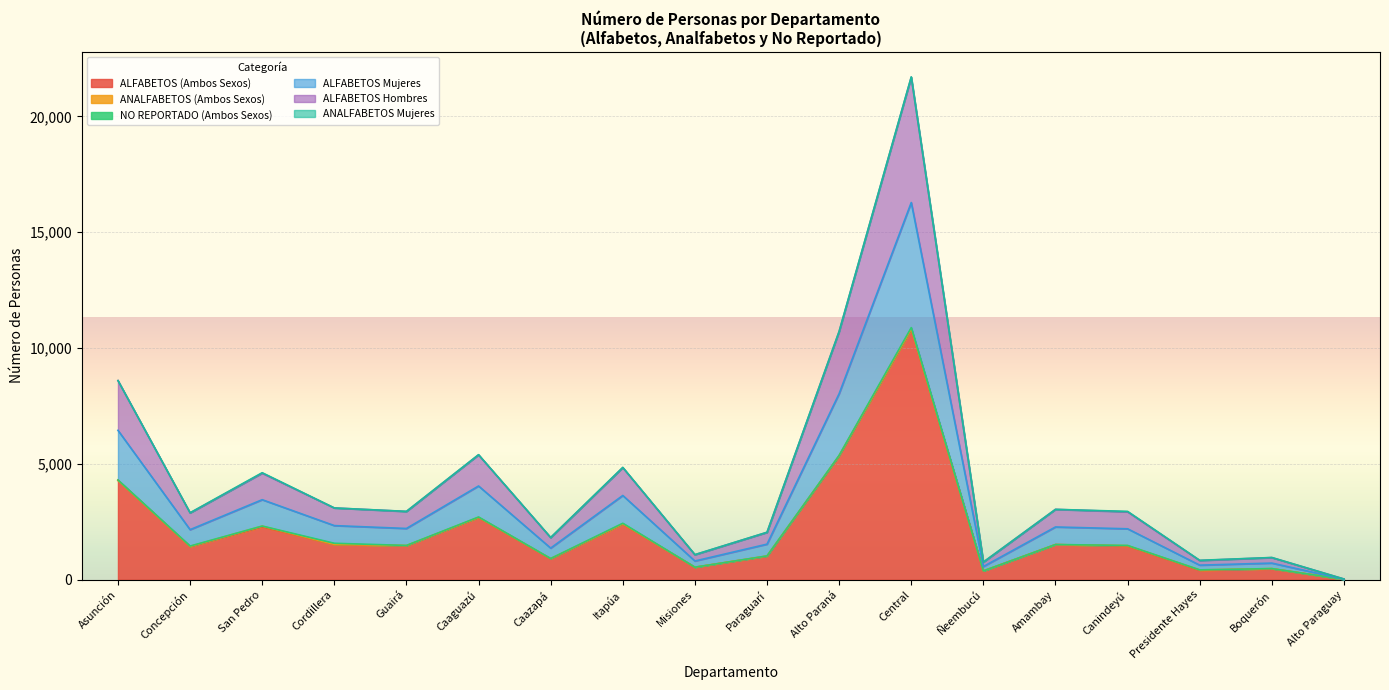

What is the spread (max minus min) of values at Amambay?

1520